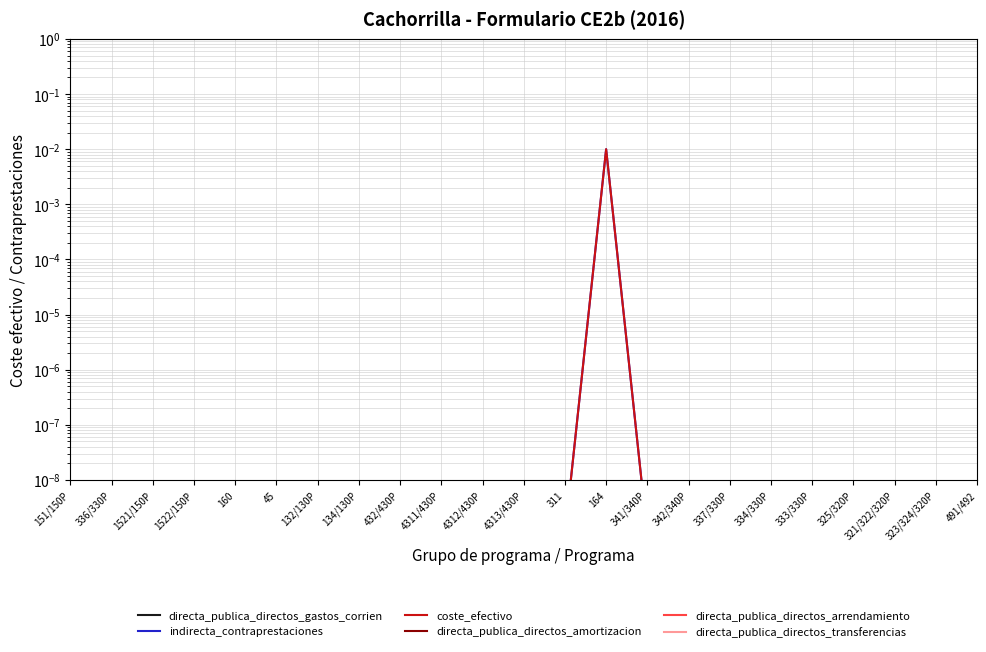

Count the number of categories in the chart.

23